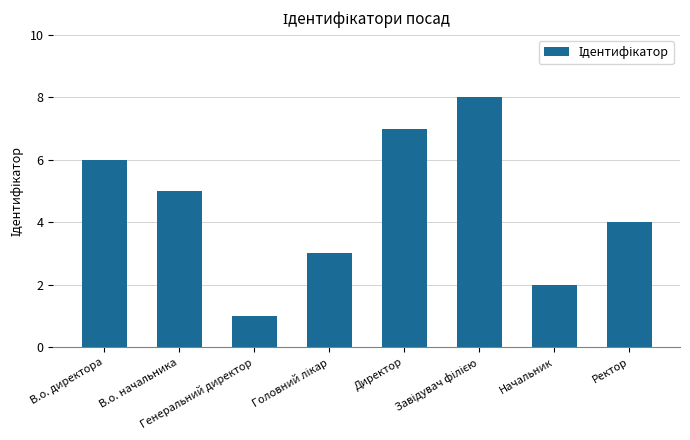

What is the greatest value displayed?

8